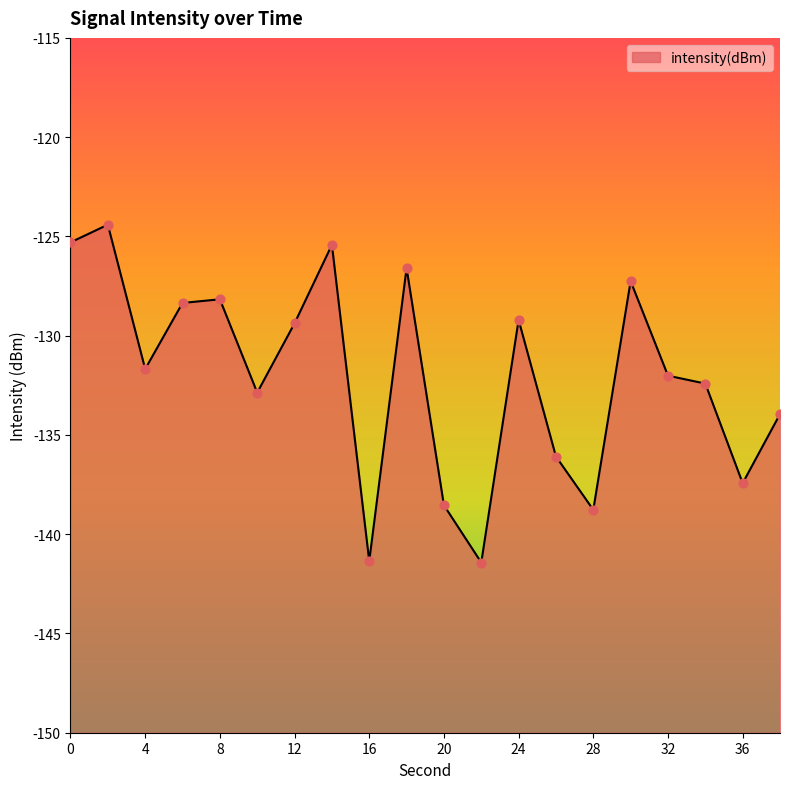

Between 22 and 26, which is larger?

26